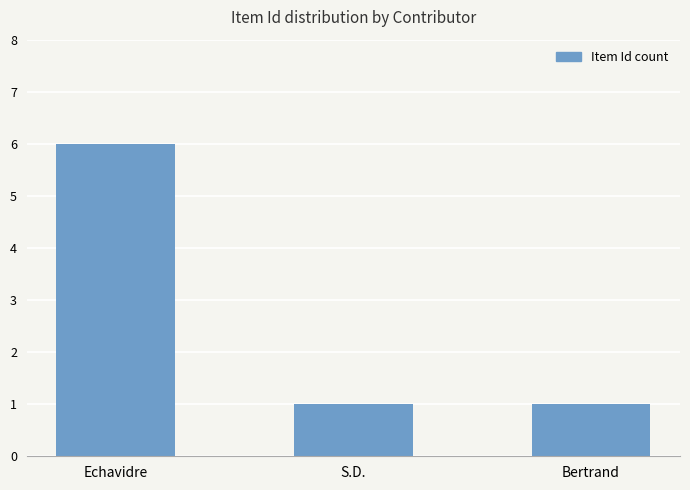

What is the value of the 2nd bar from the left?

1